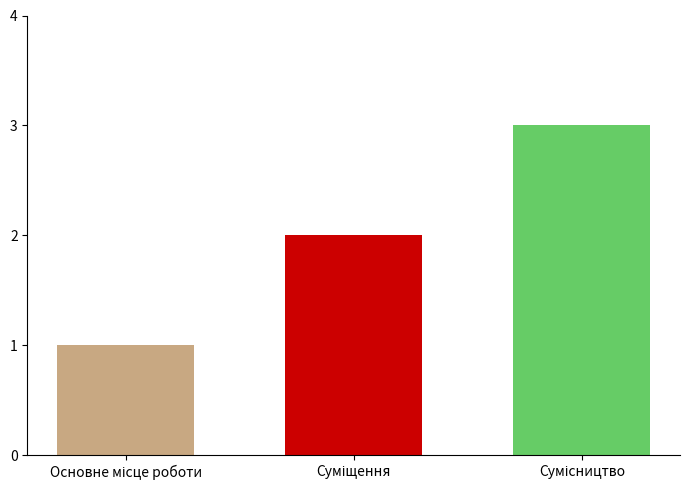

What is the sum of all values?

6